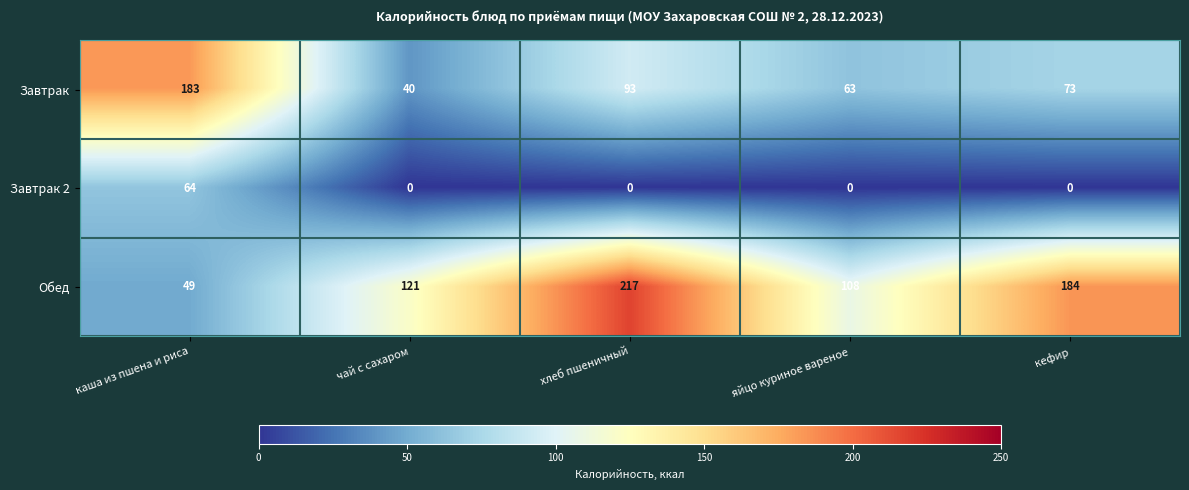

What is the greatest value displayed?

217